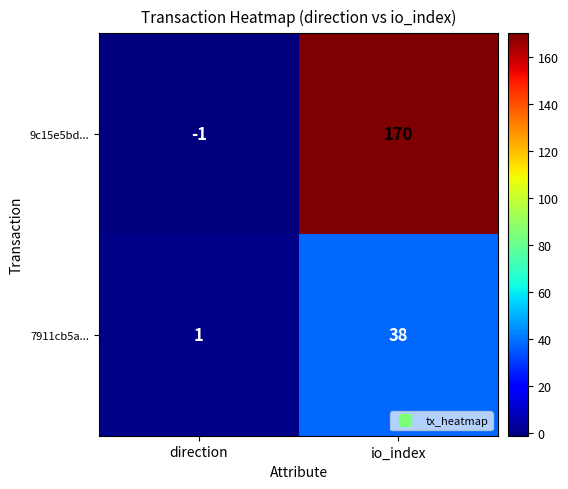

Reading right to left, extract all data points from this chart.

9c15e5bd...: io_index=170	direction=-1
7911cb5a...: io_index=38	direction=1